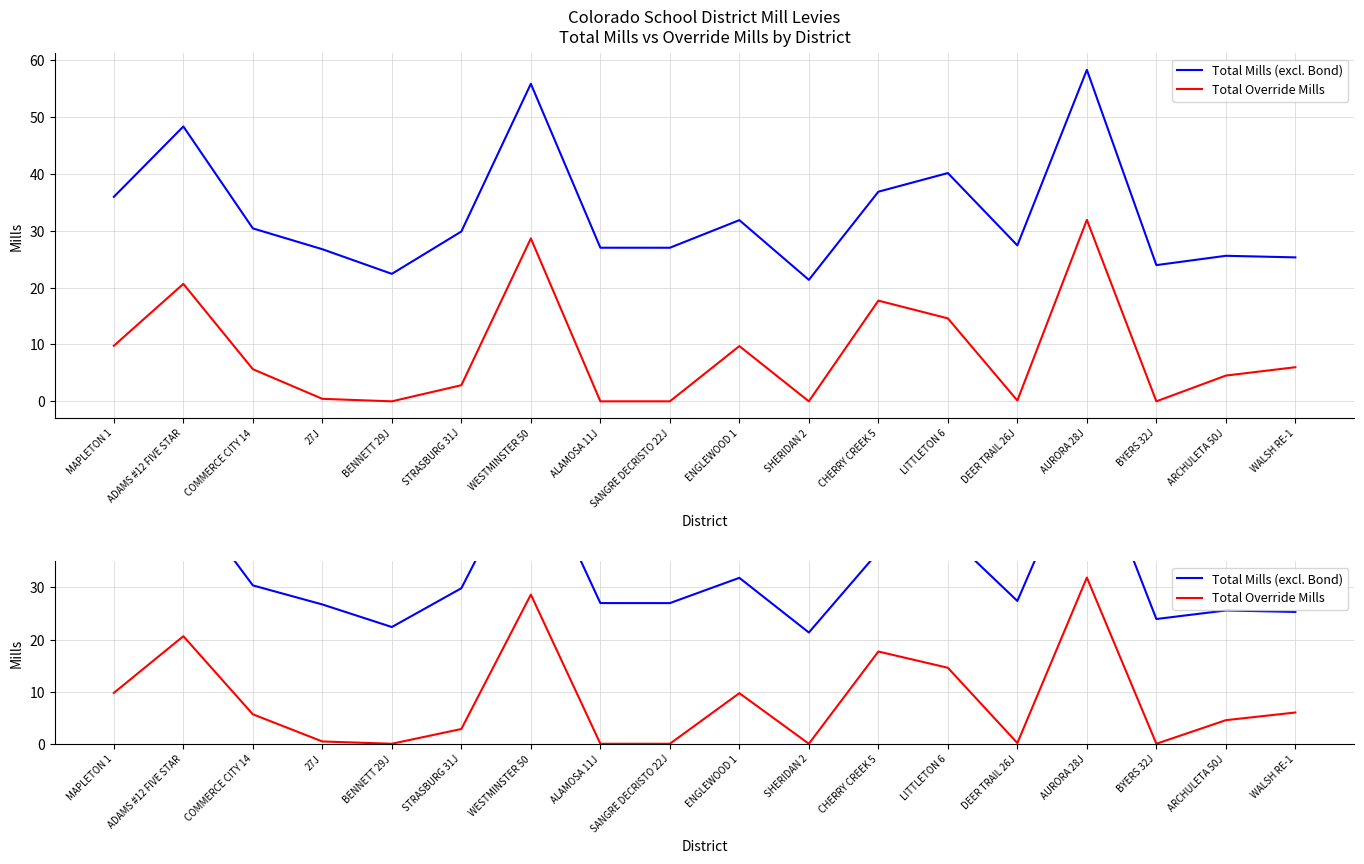

What is the difference between the maximum and minimum values in the Total Mills (excl. Bond) series?

36.9